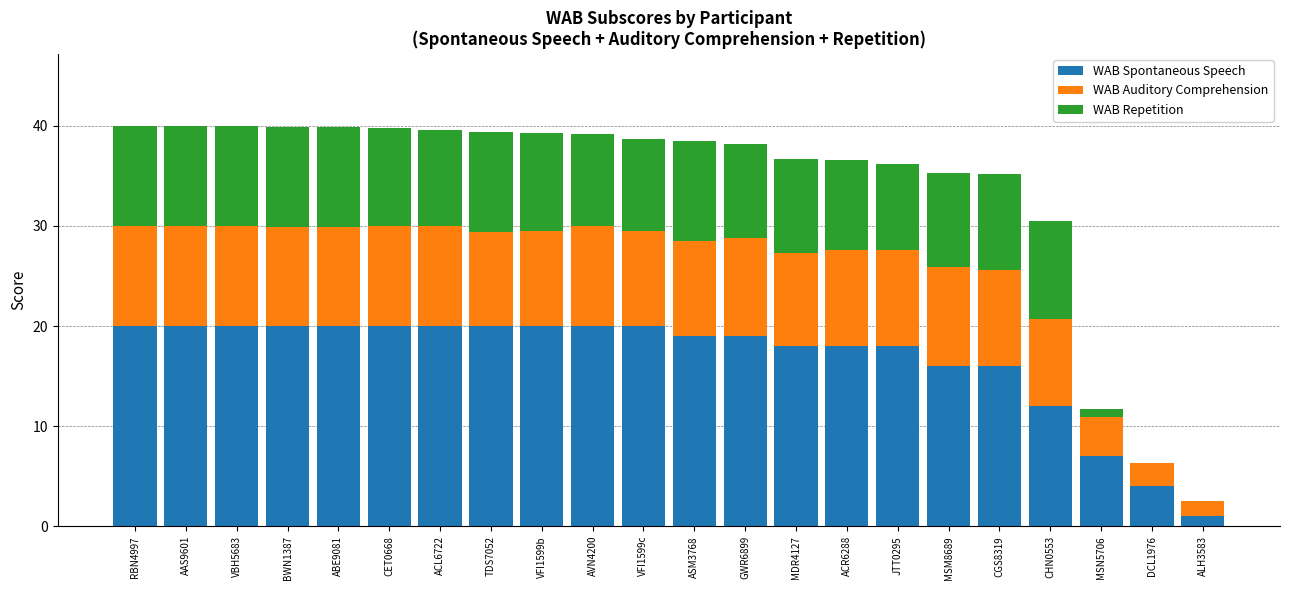

What is the total value across all series at CHN0553?

30.5